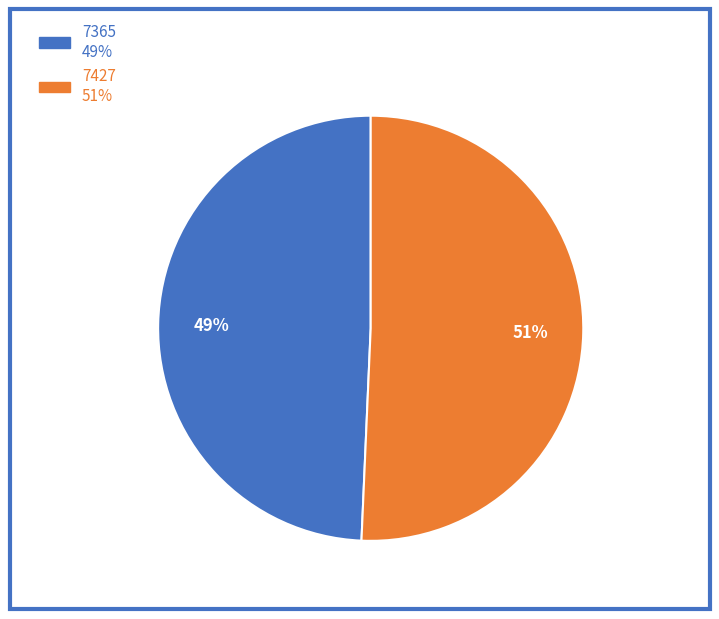

True or false: 7365 accounts for 59% of the total.

False